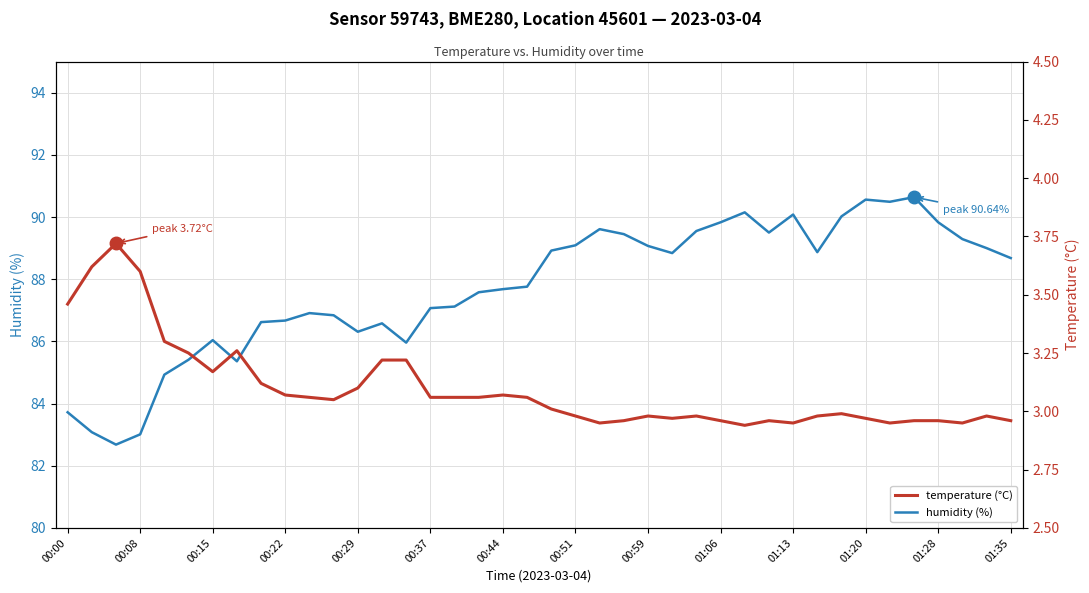

How many lines are shown in the chart?

2